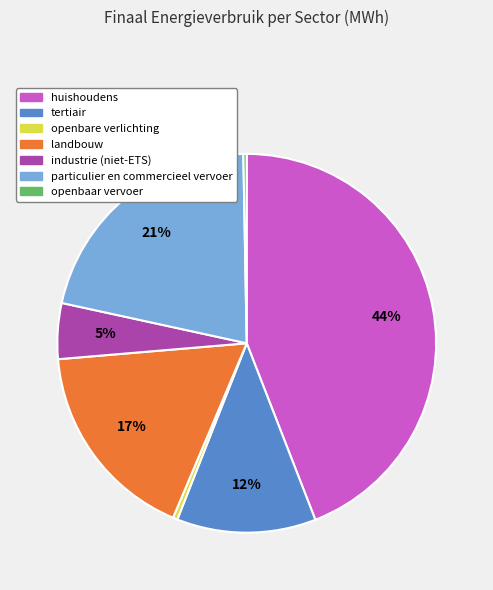

Does openbaar vervoer represent more than half of the total?

No